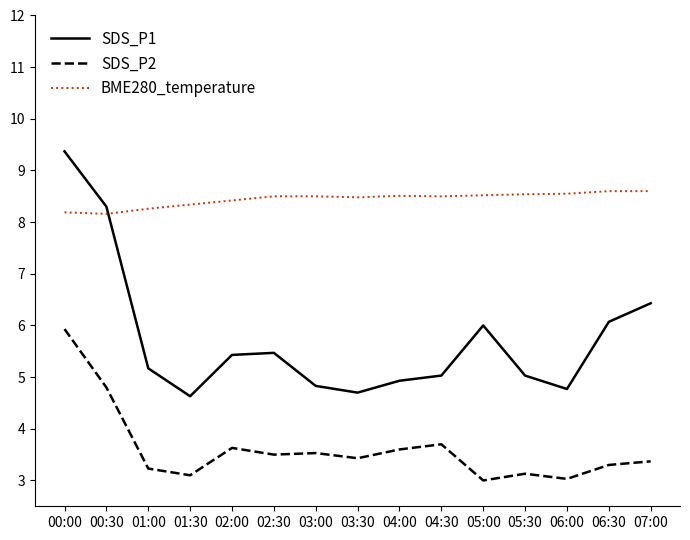

Where does the SDS_P1 series first go above 5?

00:00